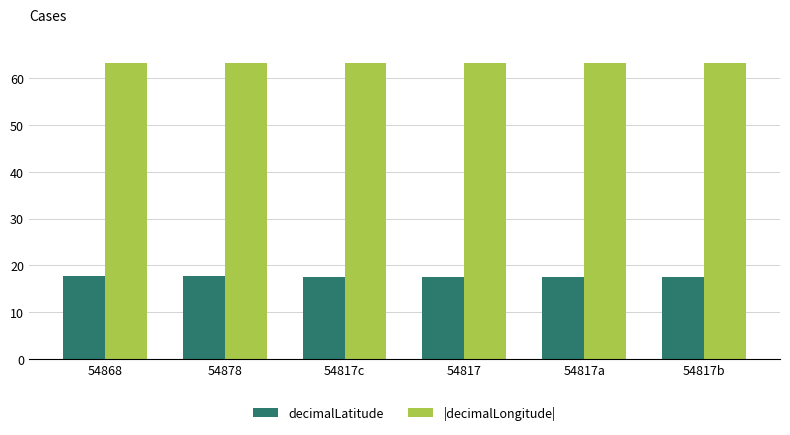

Is the value of decimalLatitude at 54868 greater than the value of |decimalLongitude| at 54878?

No